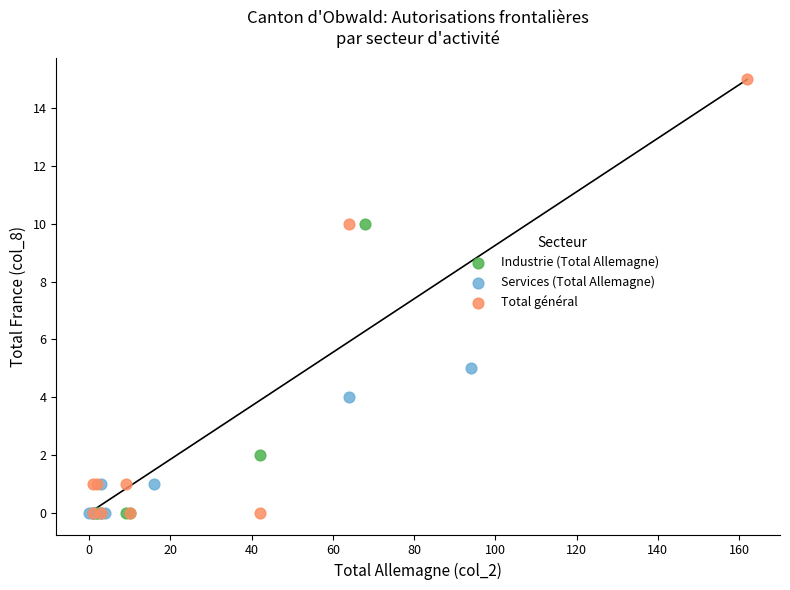

What are all the series names shown in the legend?

Industrie (Total Allemagne), Services (Total Allemagne), Total général